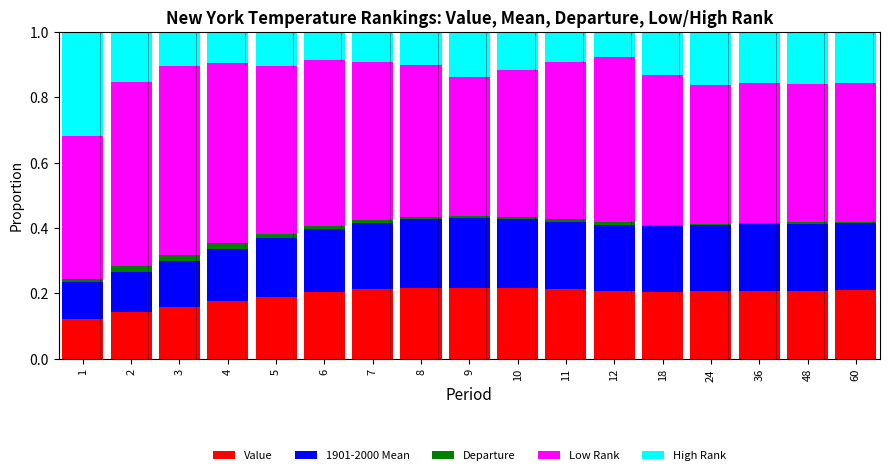

True or false: Value has a value of 0.2 at 5.

True